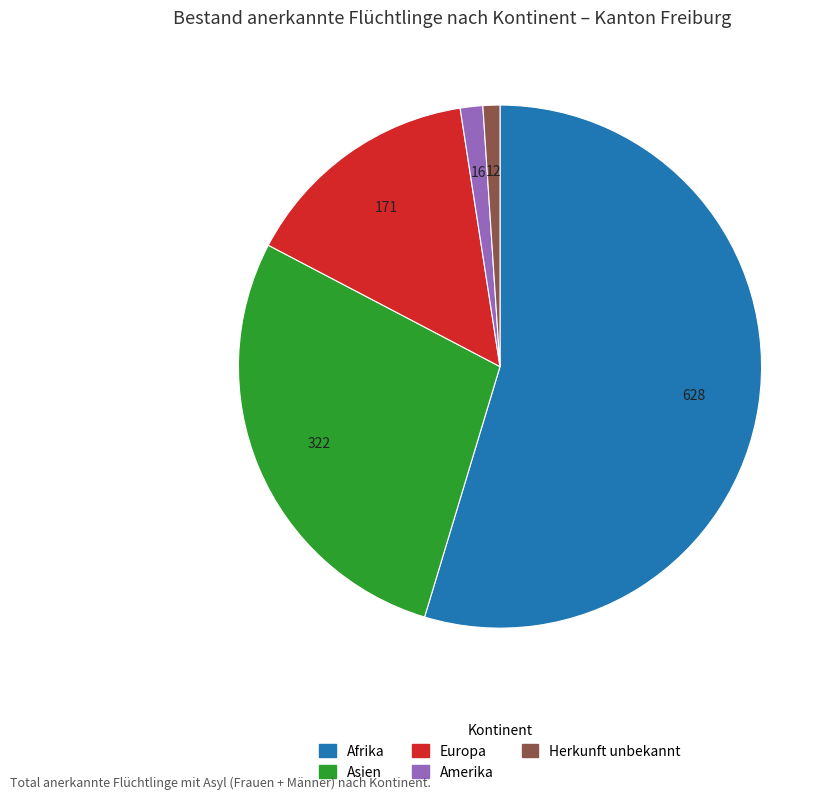

Is Afrika the majority of the pie?

Yes